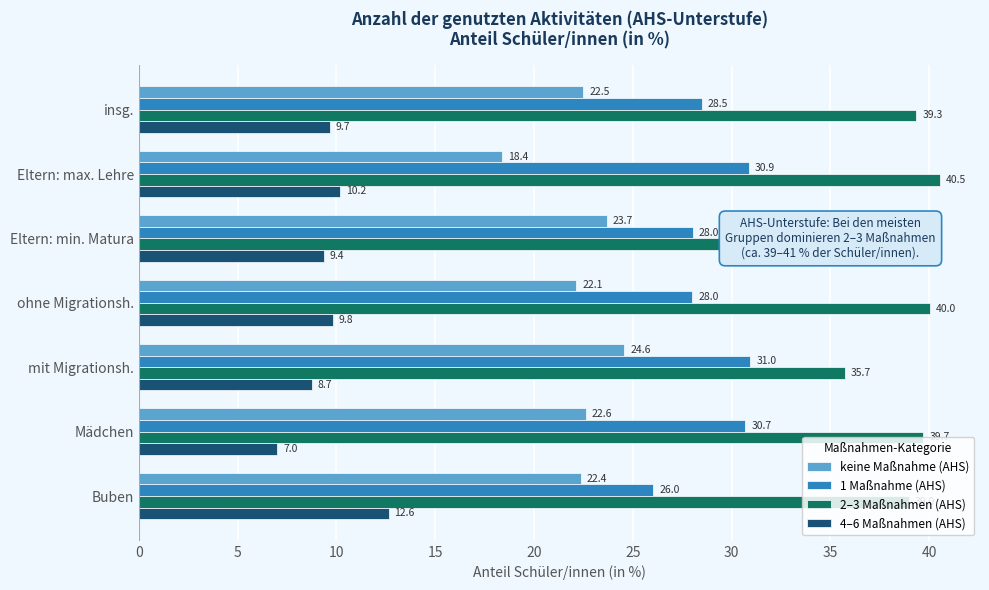

Which series has the largest range (max minus min)?

keine Maßnahme (AHS)